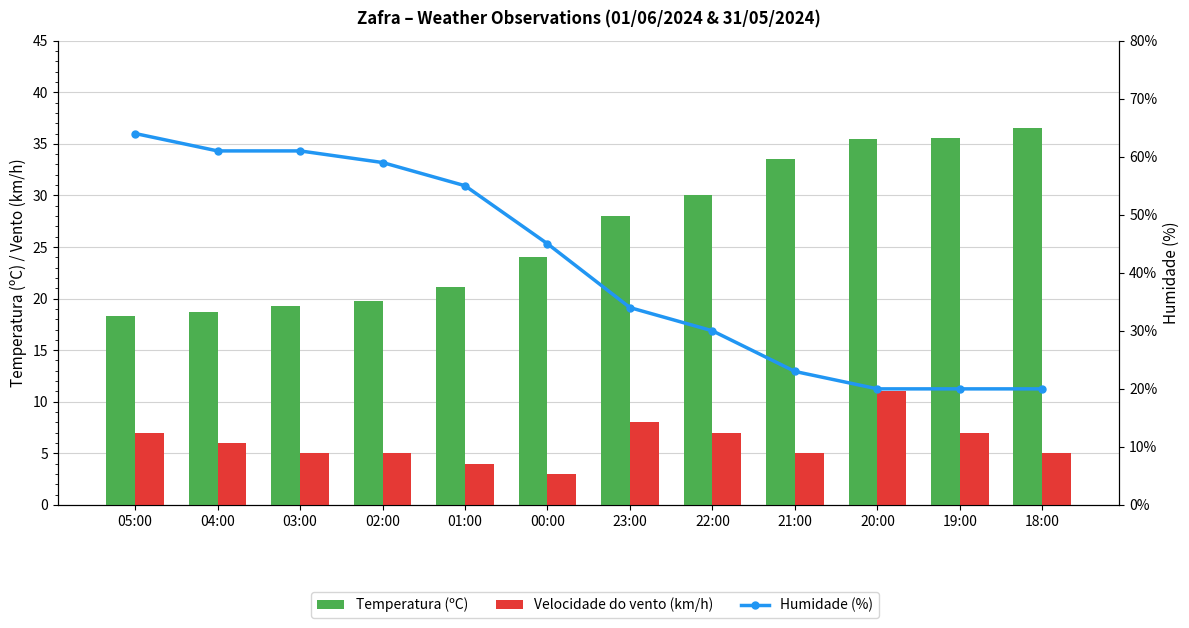

What is the difference between the second highest and second lowest values in the Humidade (%) series?

41.0